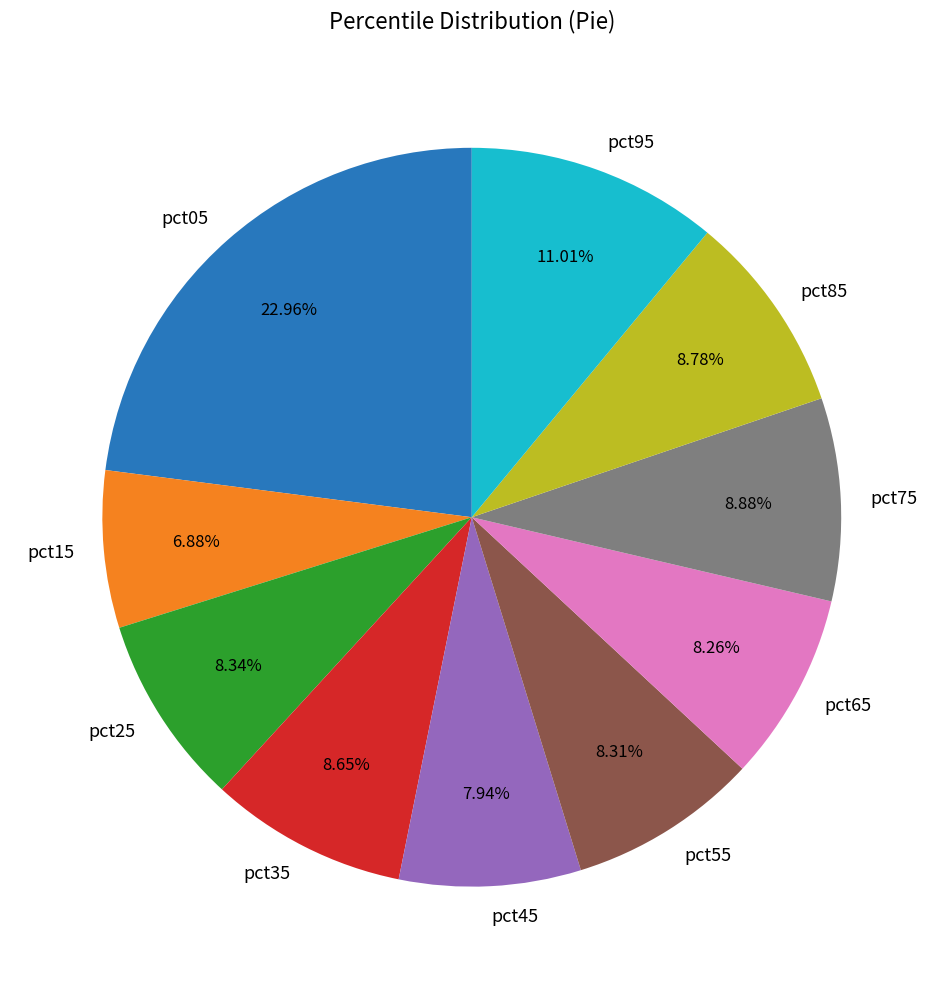

How many segments does this pie chart have?

10